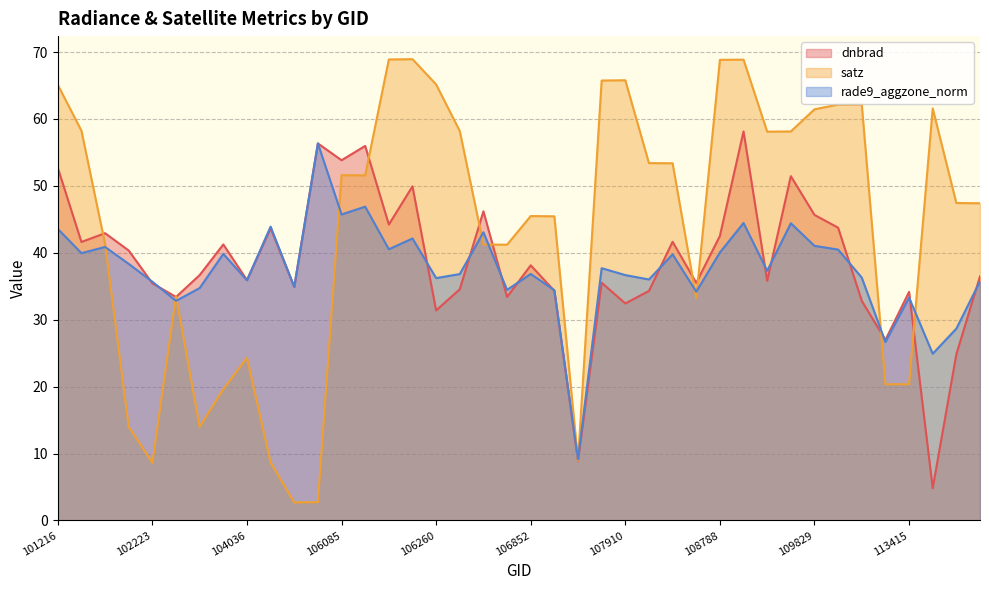

At which category does the chart reach its peak across all series?

106098